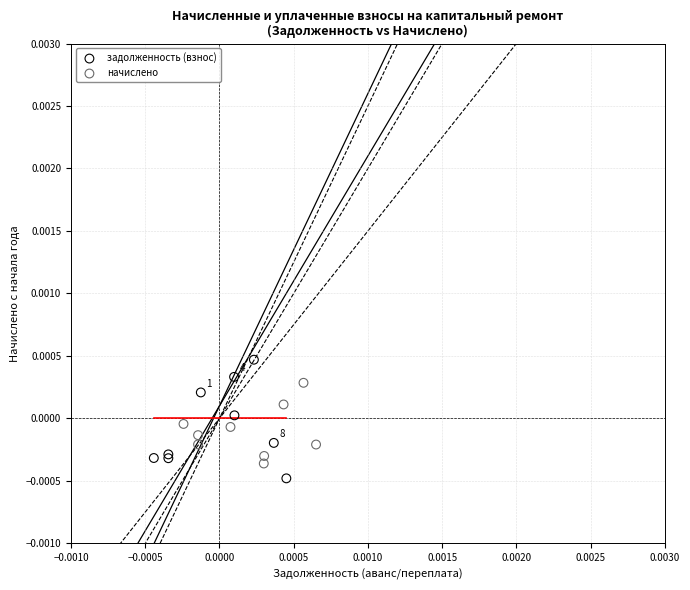

Which series contains the highest Y value?

задолженность (взнос)